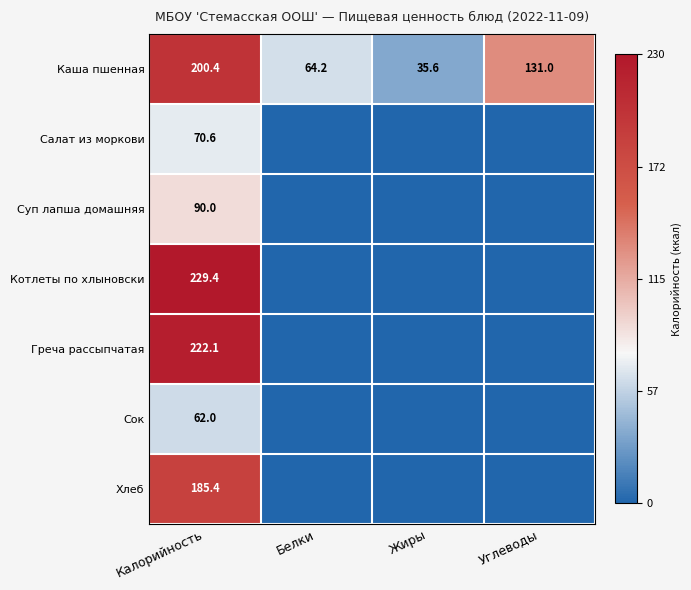

What is the difference between the highest and lowest values at Калорийность?

167.4